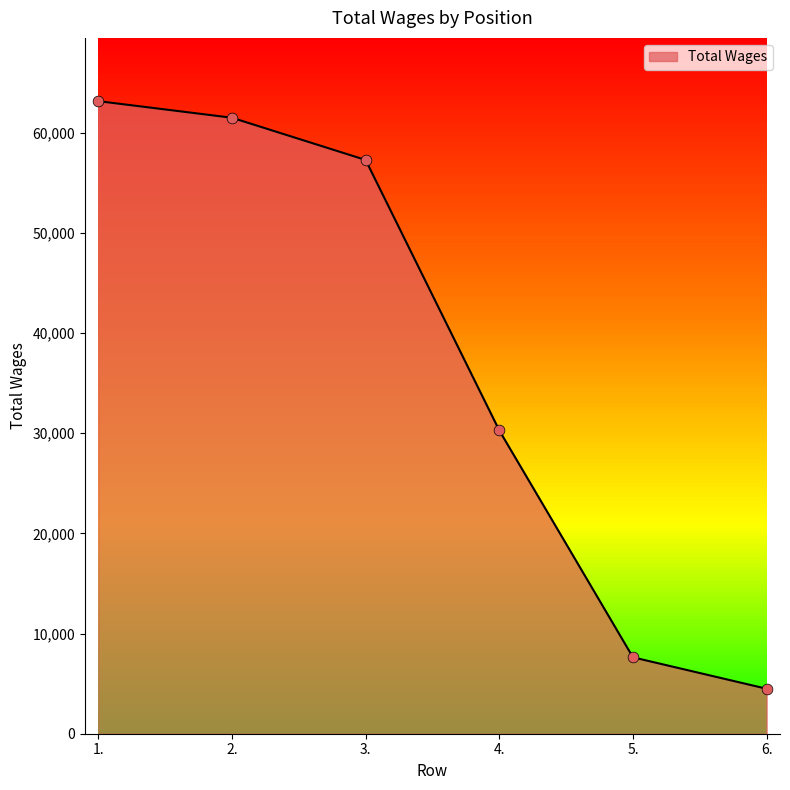

What is the ratio of the value at 2. to the value at 5.?

8.1